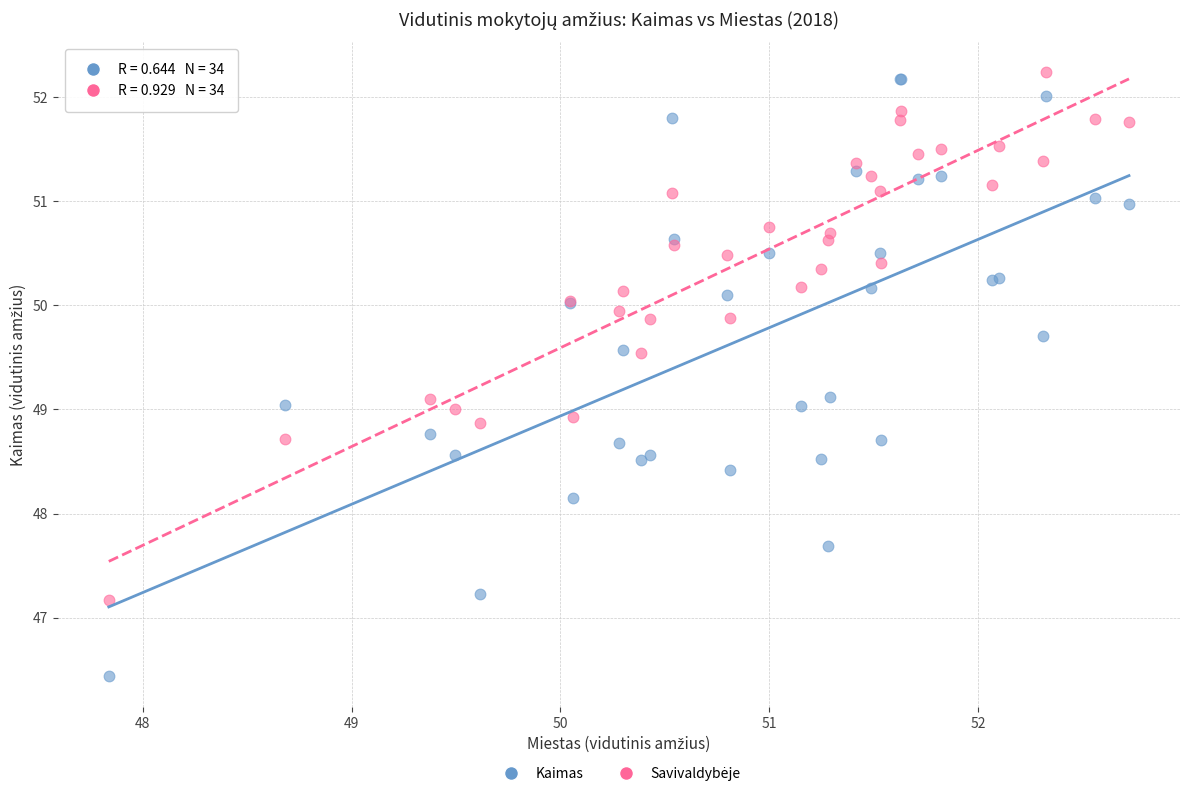

What is the X range (max minus min) for the scatter plot?

4.9